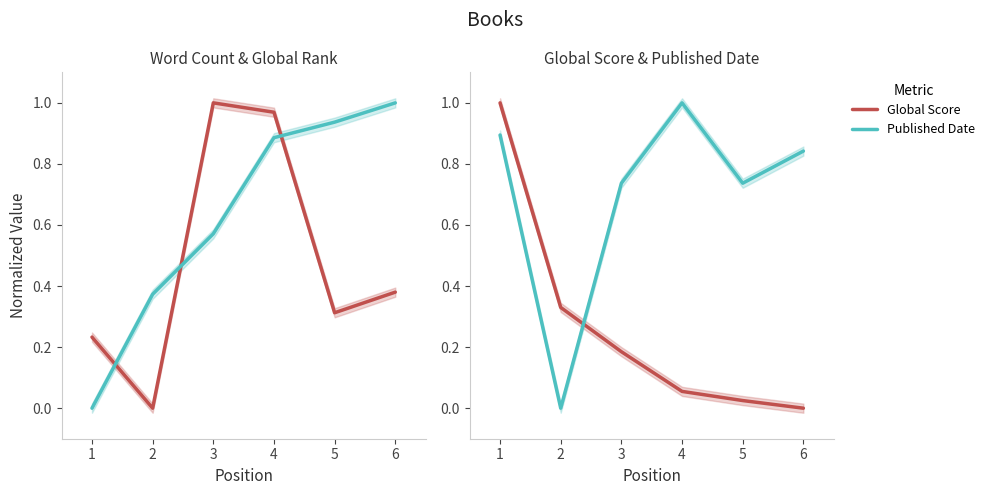

At which label is Word Count closest to 0?

2